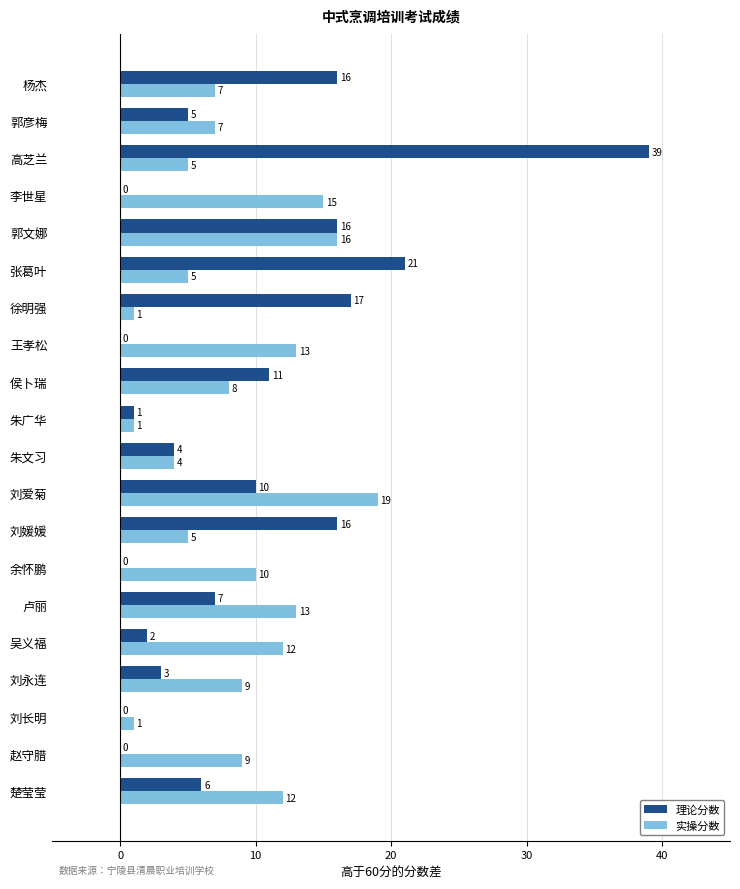

What is the sum of the 实操分数 values at 赵守腊 and 朱文习?

13